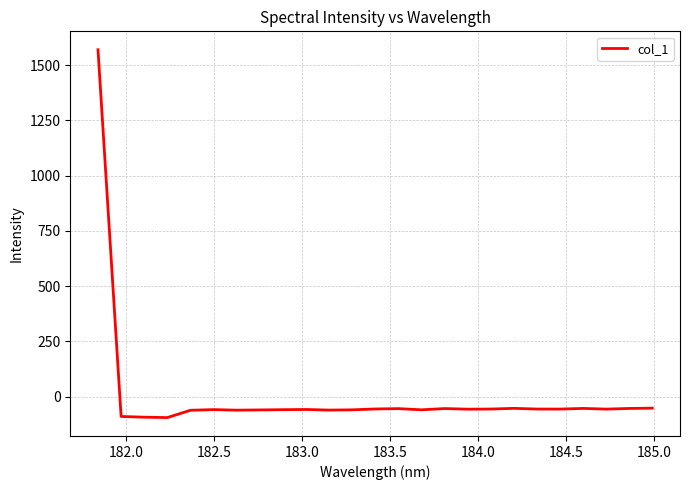

What is the maximum value shown in the chart?

1570.4